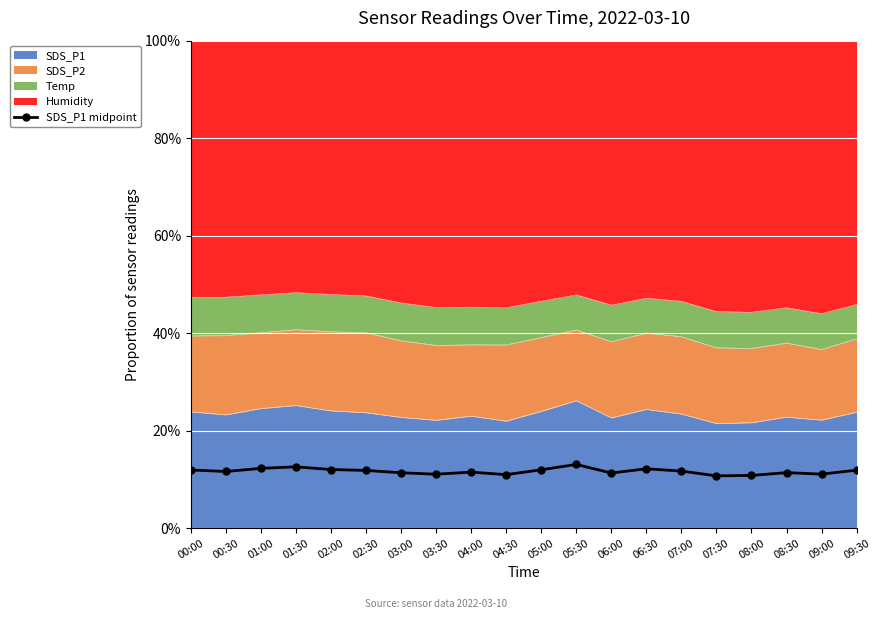

Rank the categories by value from highest to lowest.

05:30, 01:30, 01:00, 06:30, 02:00, 05:00, 00:00, 09:30, 02:30, 07:00, 00:30, 04:00, 08:30, 03:00, 06:00, 09:00, 03:30, 04:30, 08:00, 07:30